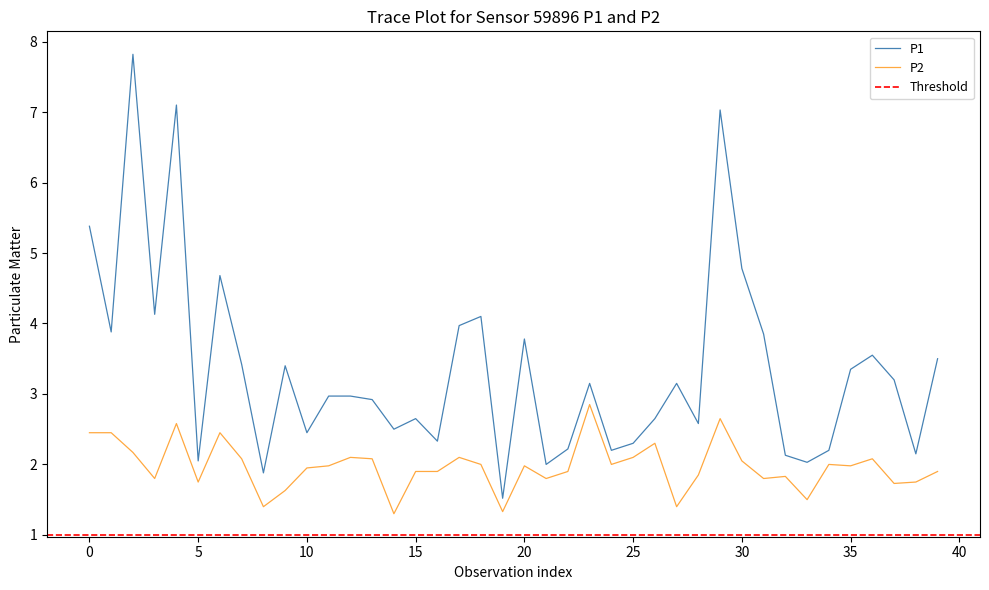

What is the lowest value of the P1 series?

1.5